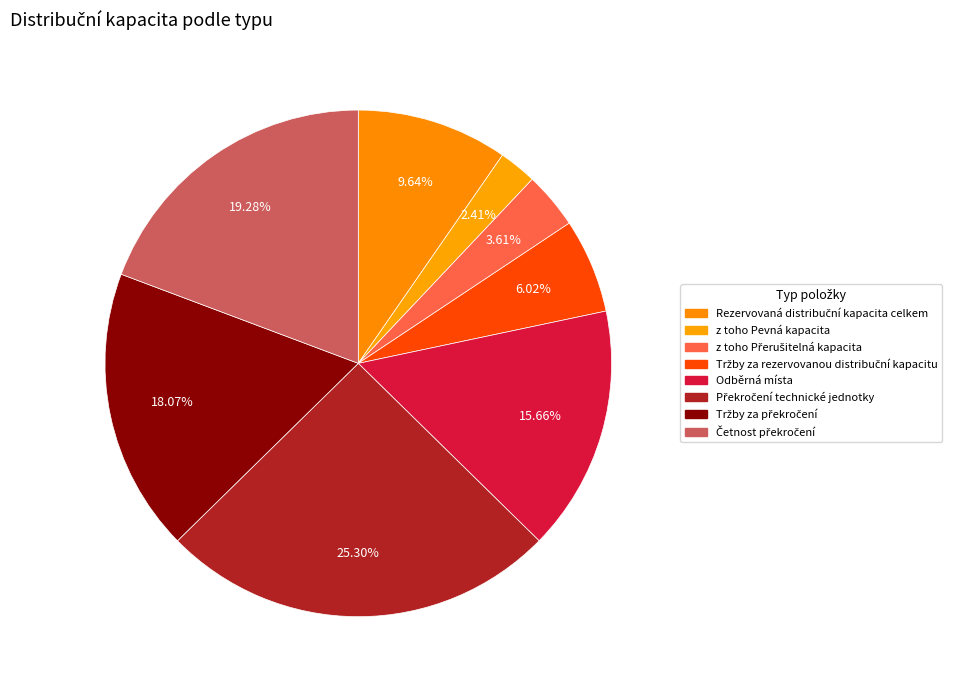

Count the number of slices in the pie.

8